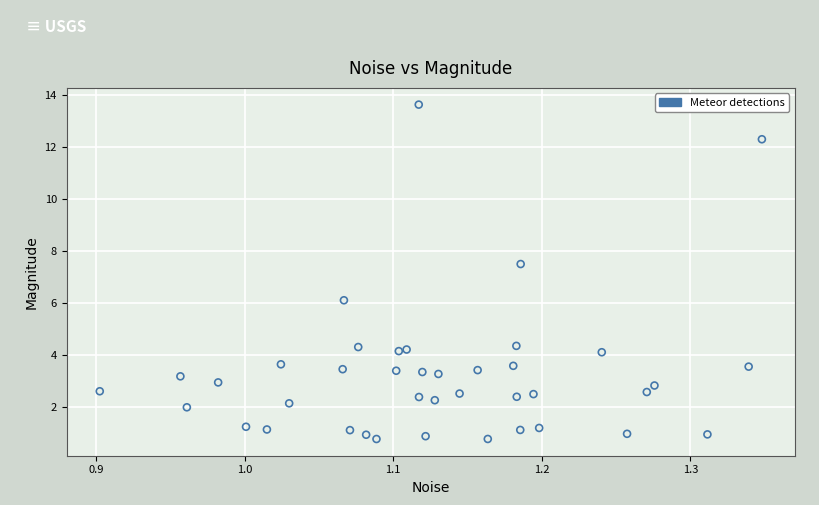

What is the range of X values (max minus min)?

0.4